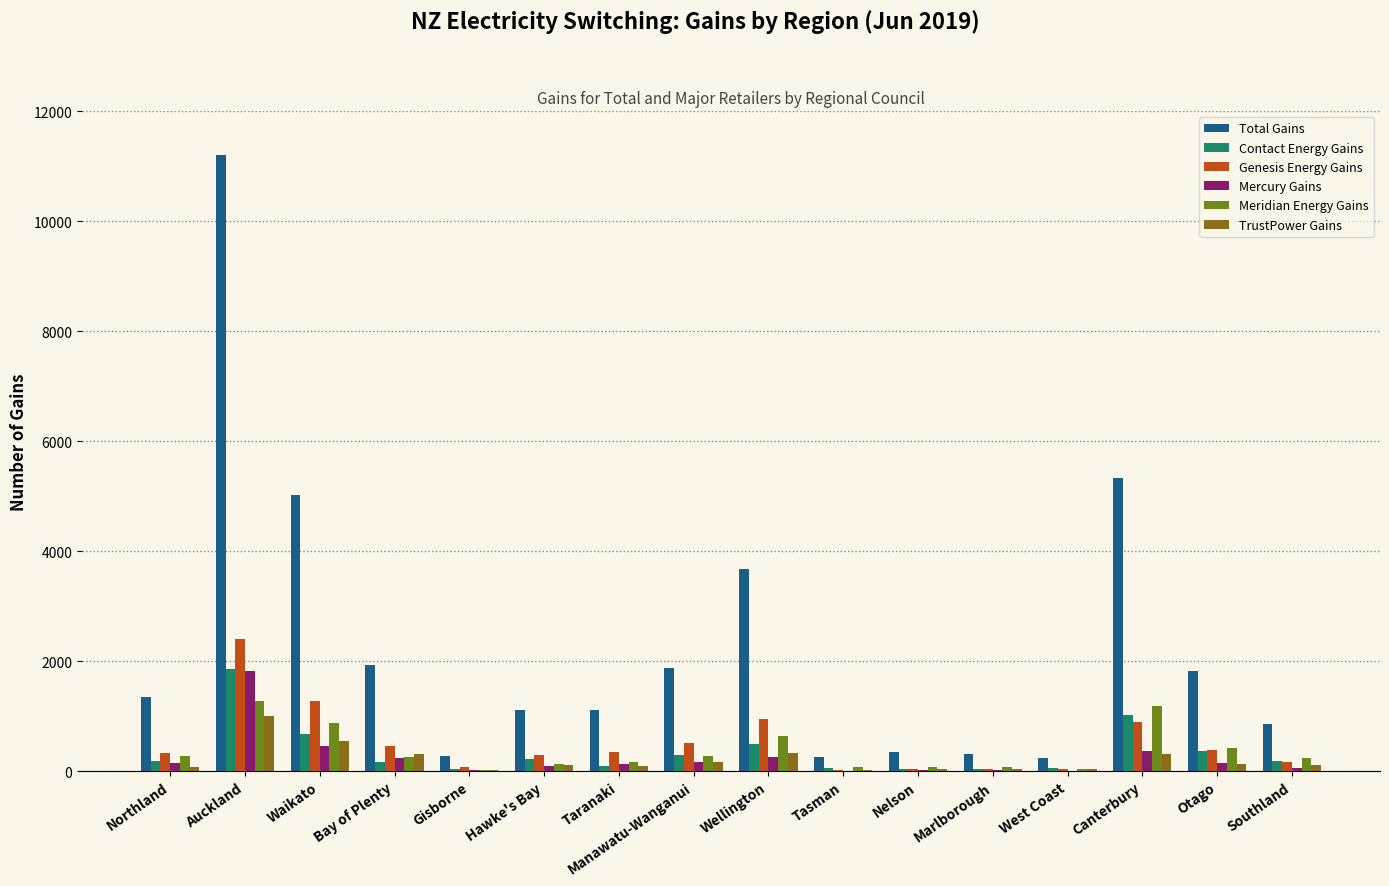

What are all the series names shown in the legend?

Total Gains, Contact Energy Gains, Genesis Energy Gains, Mercury Gains, Meridian Energy Gains, TrustPower Gains